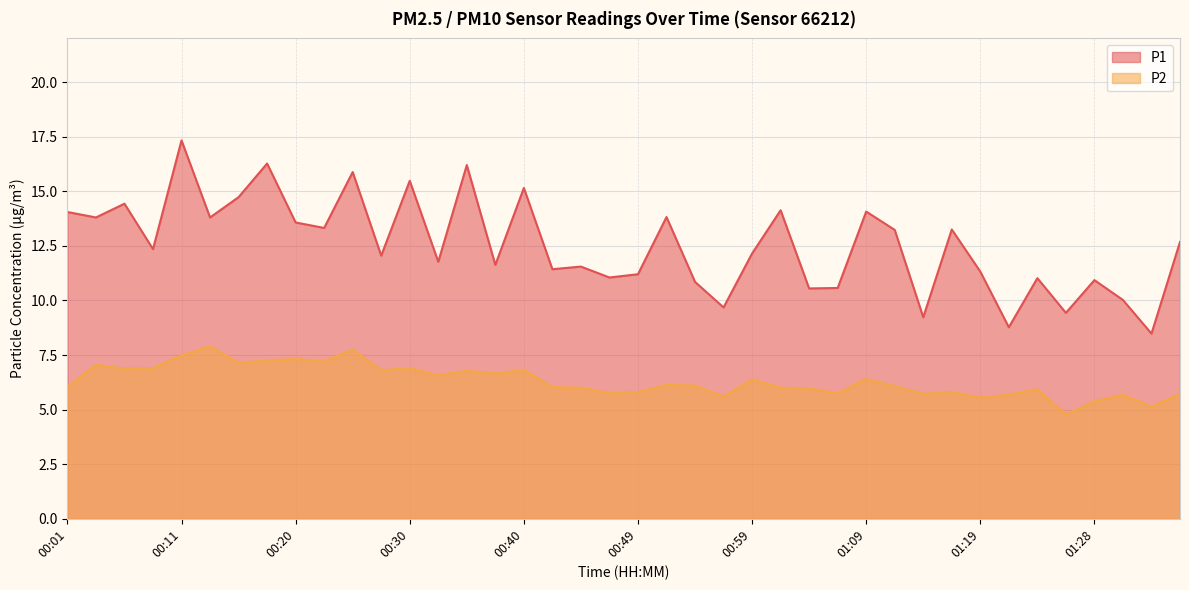

What is the difference between the highest and lowest values at 01:06?

4.8